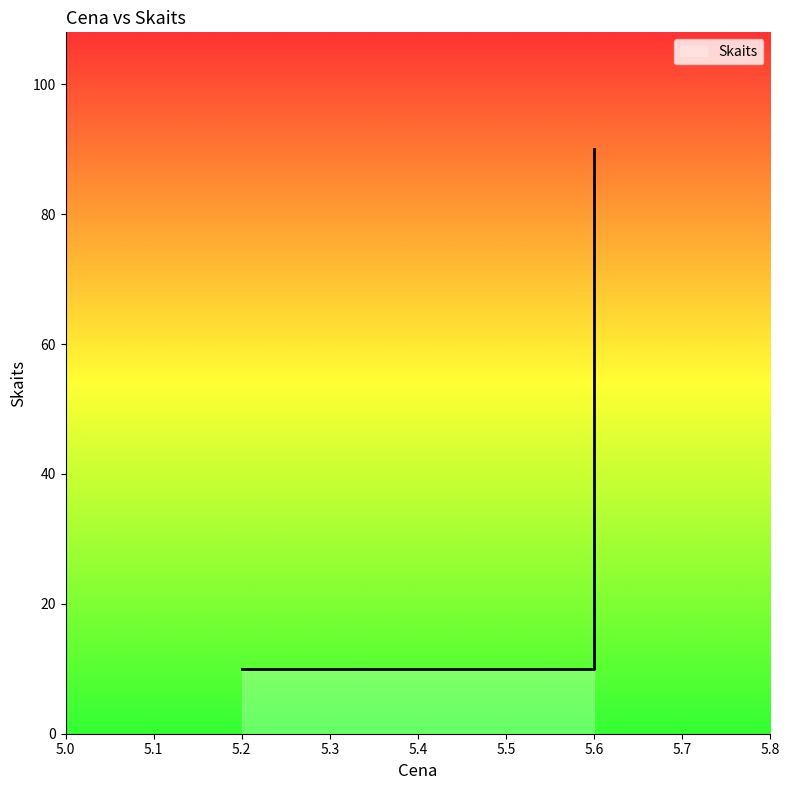

Reading left to right, list all the values displayed in this chart.

10	10	90	10